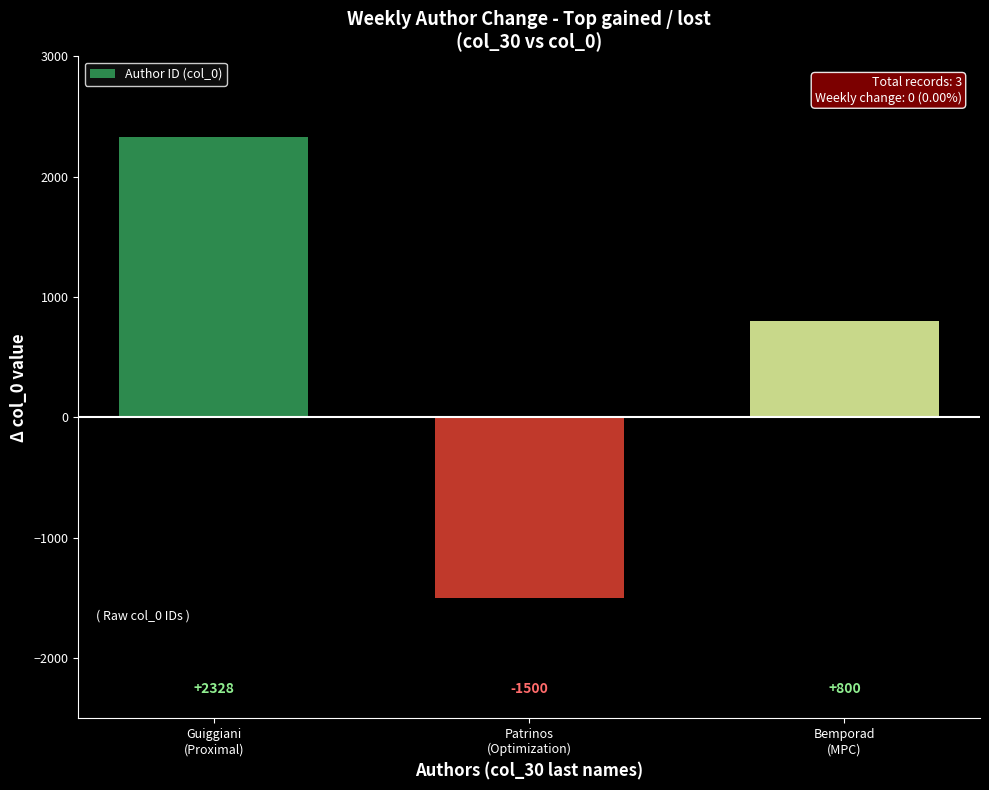

The value at Bemporad
(MPC) is 800. True or false?

True